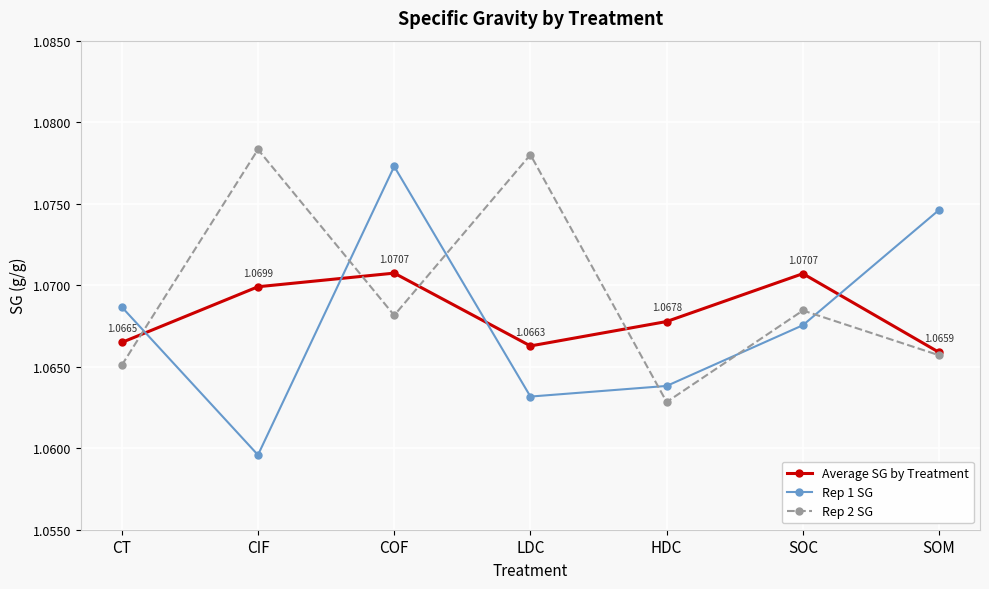

What is the sum of all Average SG by Treatment values?

7.5